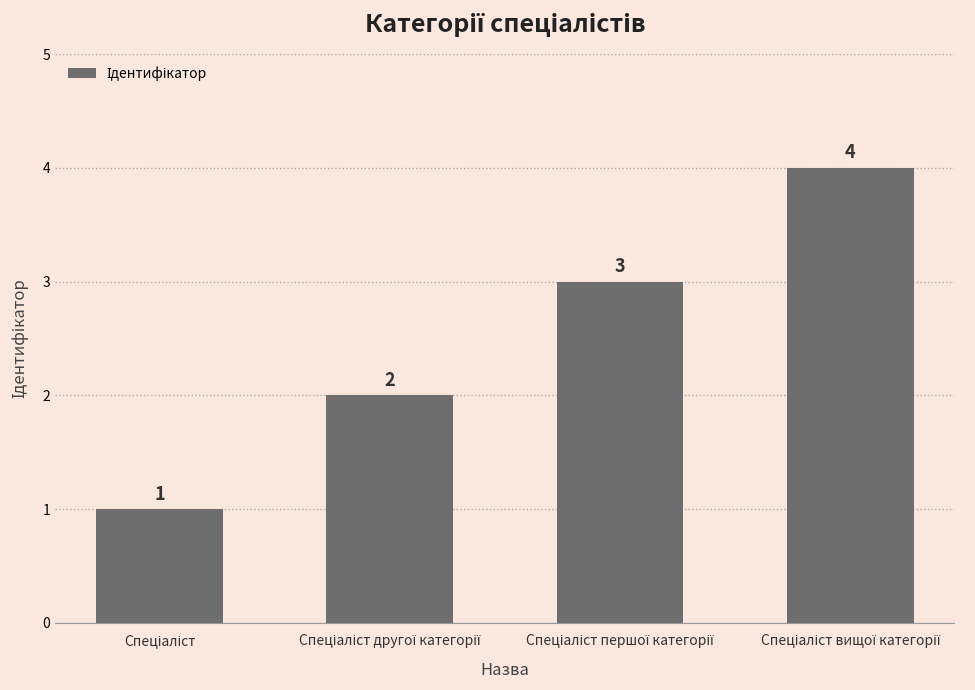

What is the greatest value displayed?

4